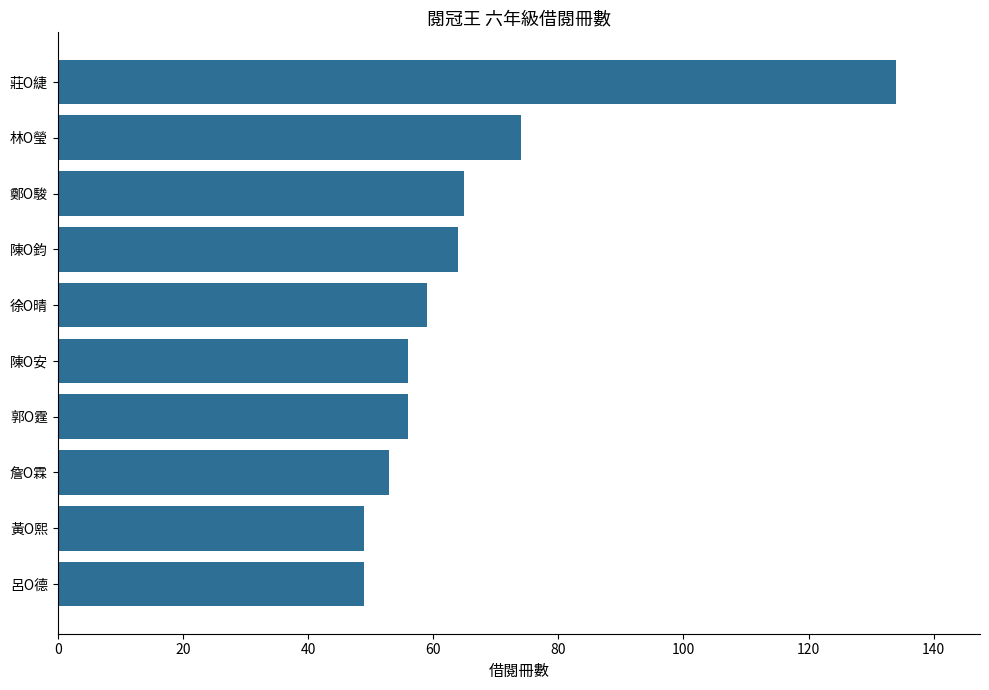

What is the change in value from 莊O緁 to 呂O德?

-85